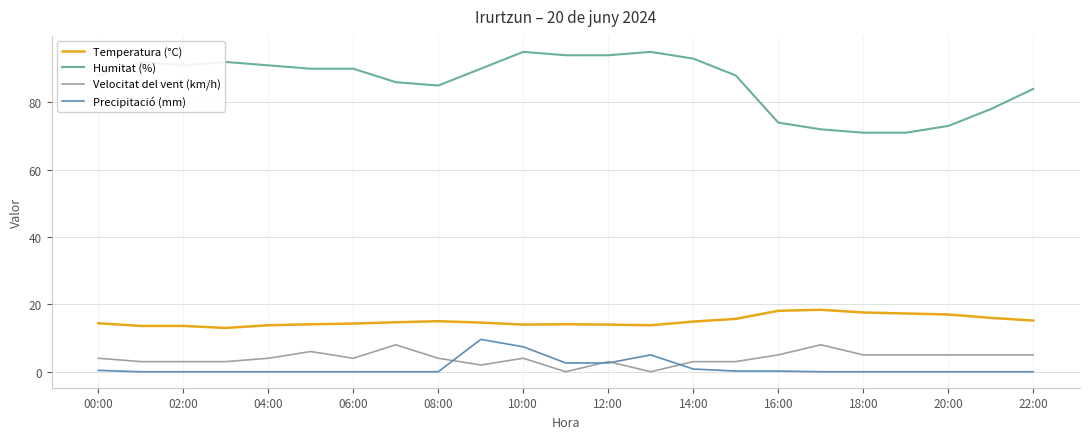

What is the average value of the Precipitació (mm) series?

1.3